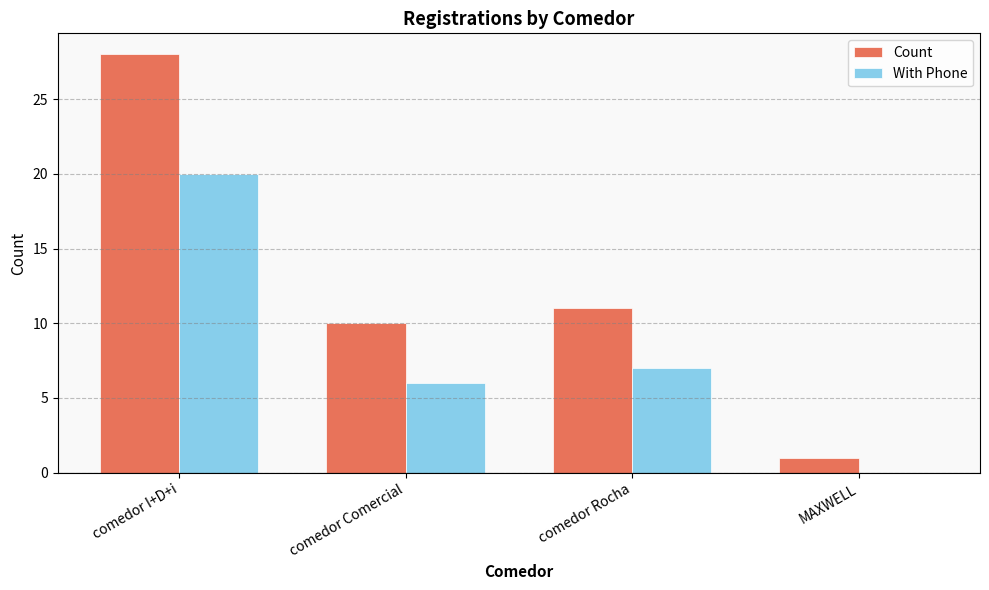

The value of With Phone at comedor I+D+i is 13. True or false?

False